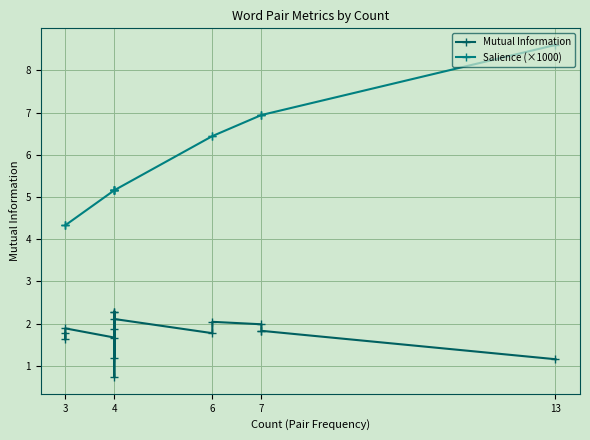

Does the chart display data point markers on the line(s)?

Yes